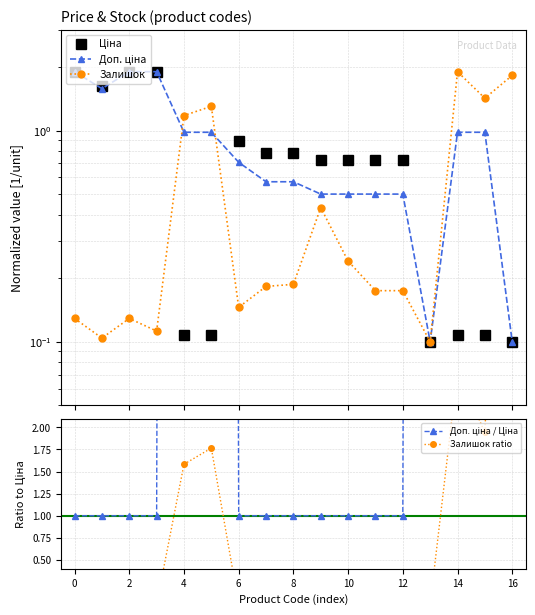

How many lines are shown in the chart?

5